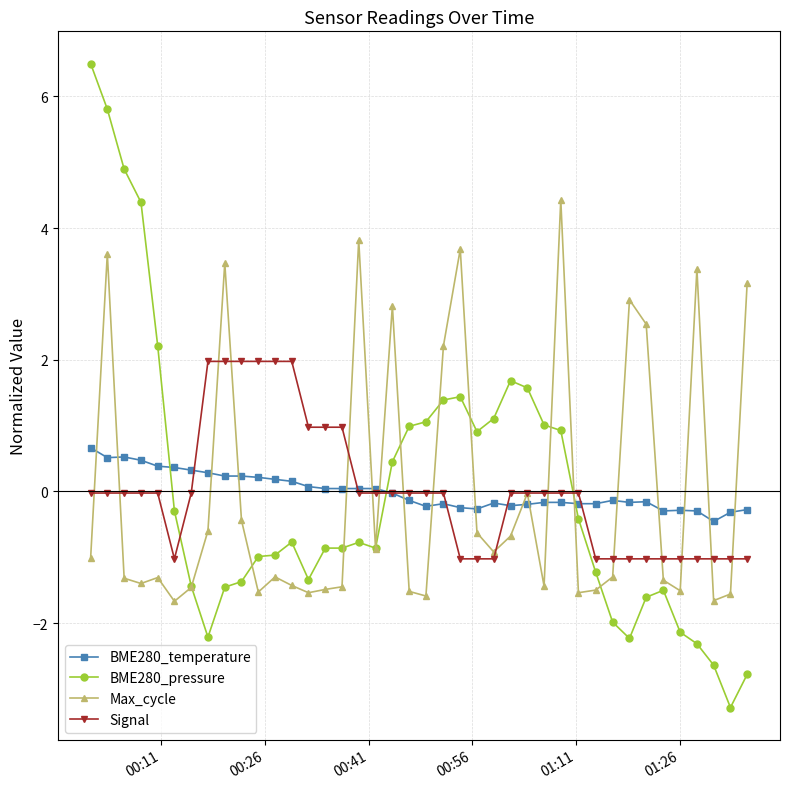

What is the value of the Signal point at the 9th from the left?

2.0